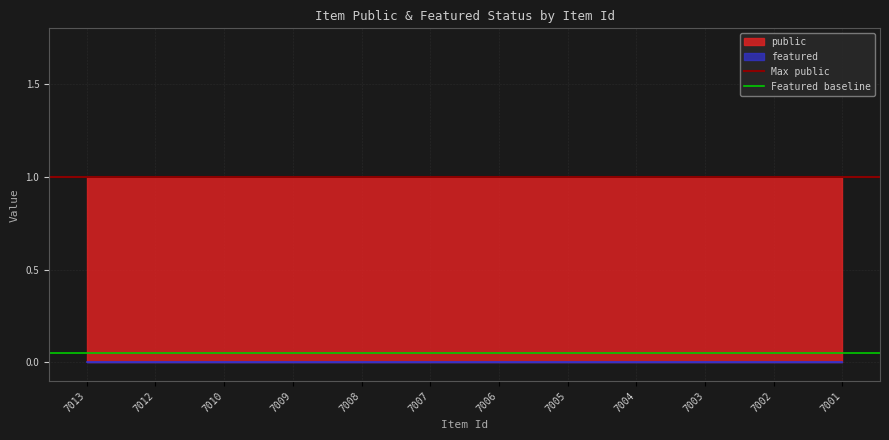

The value of Max public at 7013 is 1.5. True or false?

False